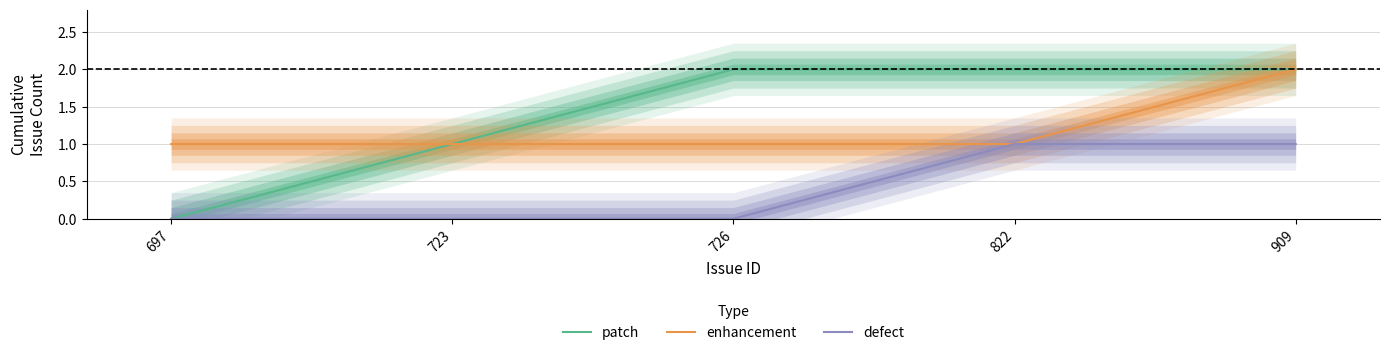

Is it true that enhancement equals 1 at 822?

True